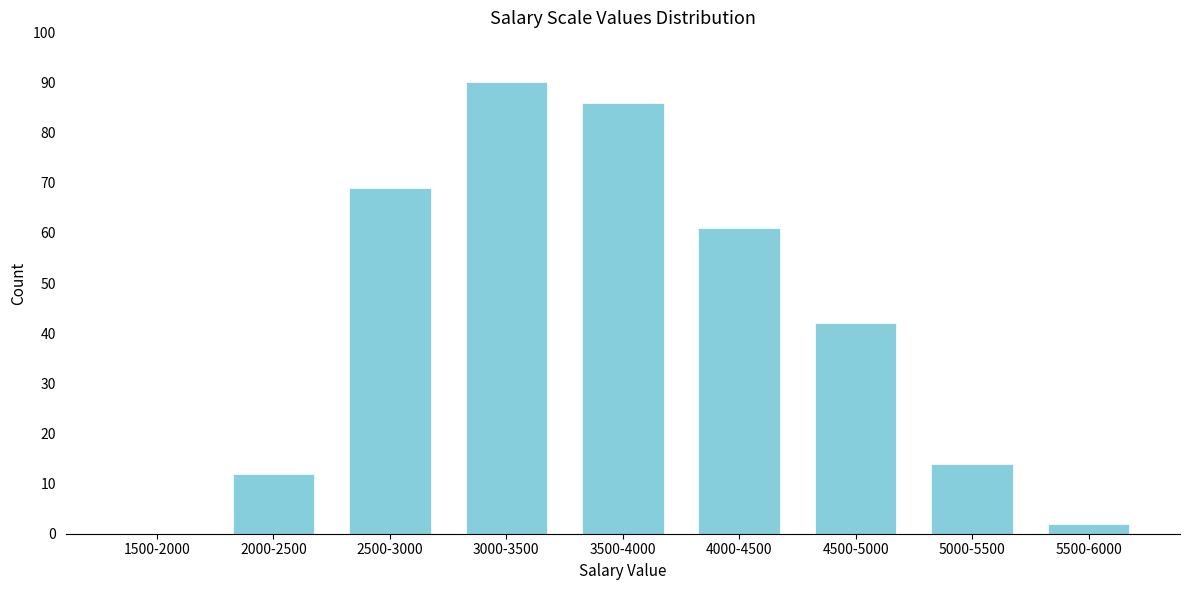

Reading right to left, extract all data points from this chart.

5500-6000=2	5000-5500=14	4500-5000=42	4000-4500=61	3500-4000=86	3000-3500=90	2500-3000=69	2000-2500=12	1500-2000=0